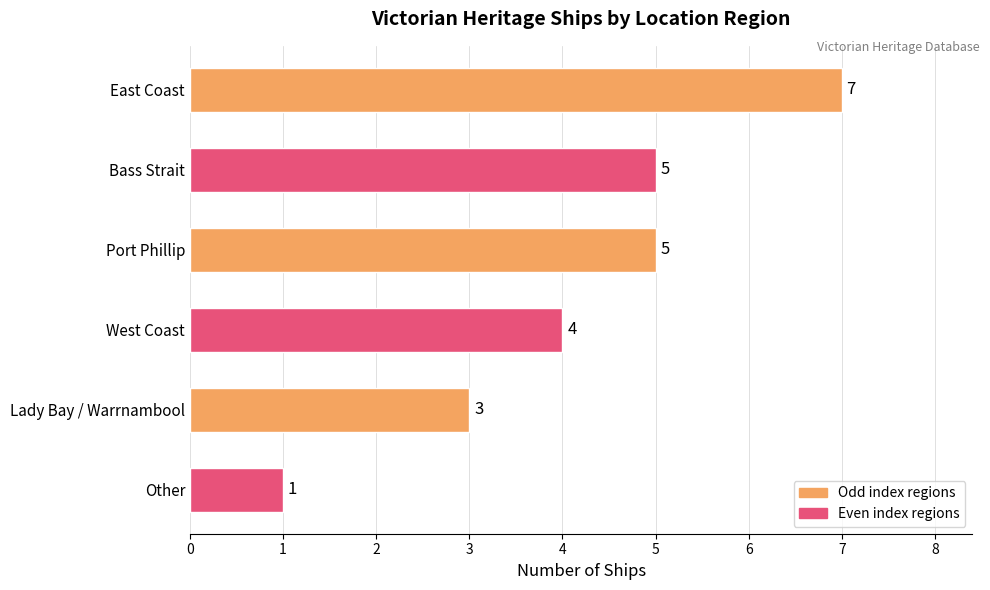

How many distinct data groups are displayed?

1